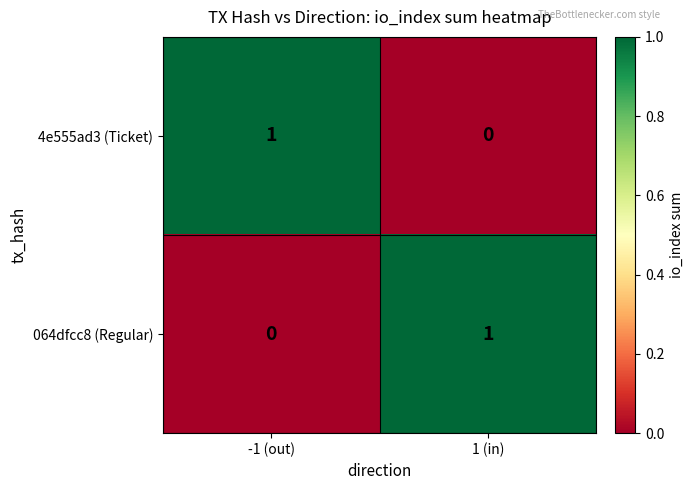

Which category has the lowest value in the 064dfcc8 (Regular) series?

-1 (out)